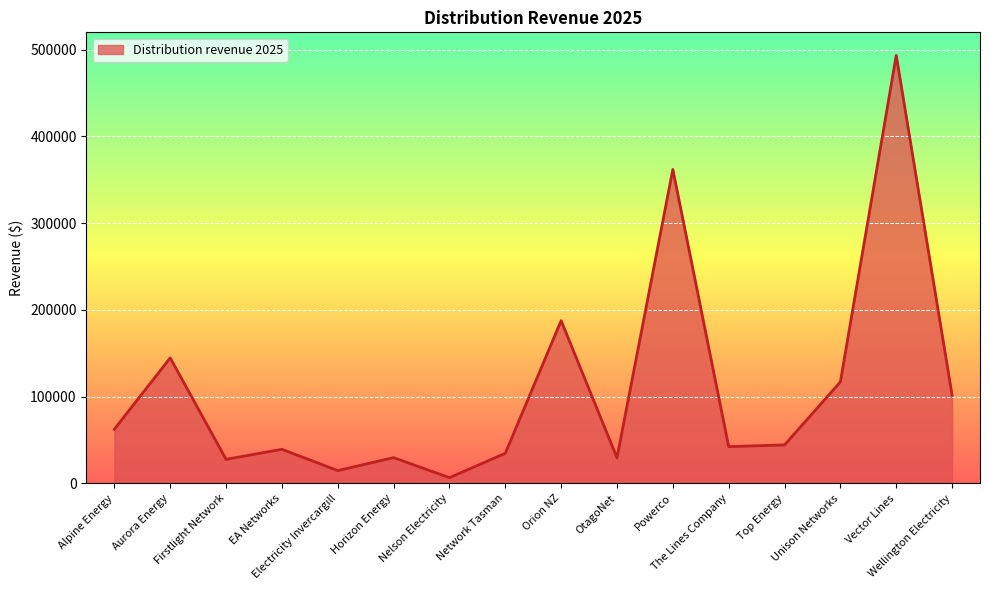

What is the difference between the maximum and minimum values?

486801.0